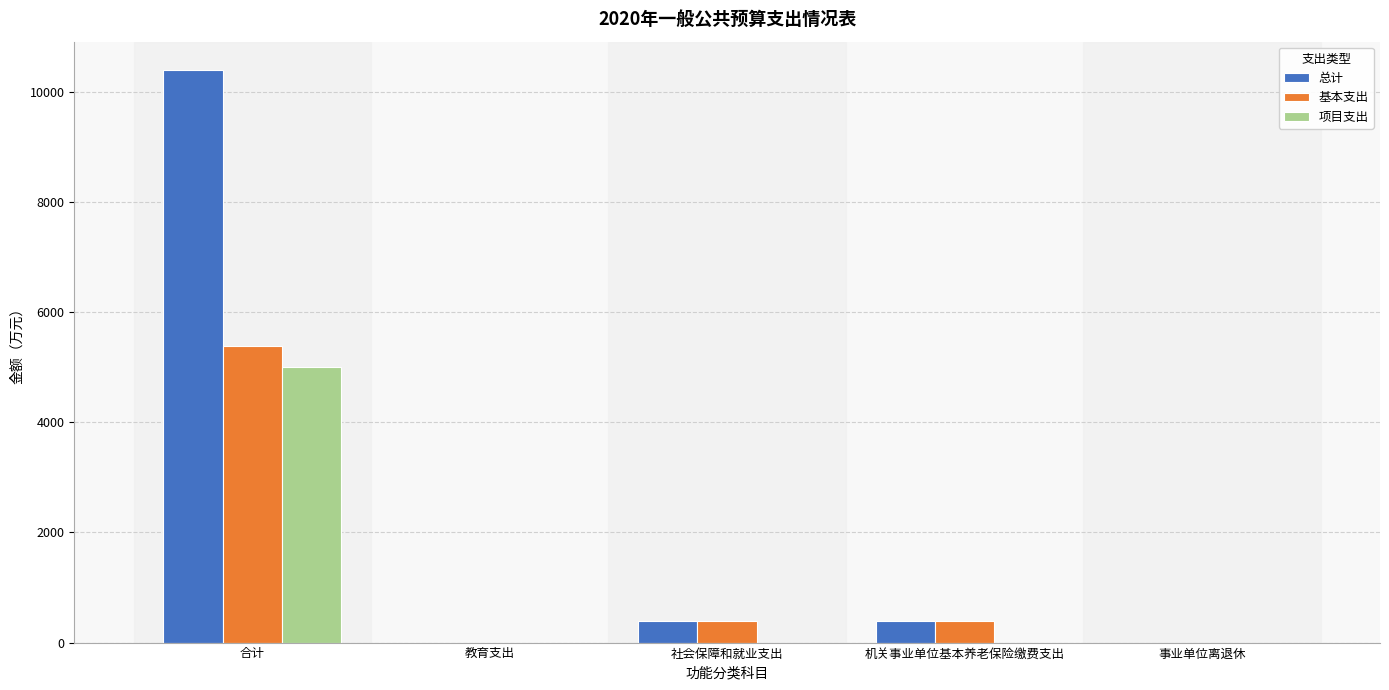

How many series are shown in this chart?

3